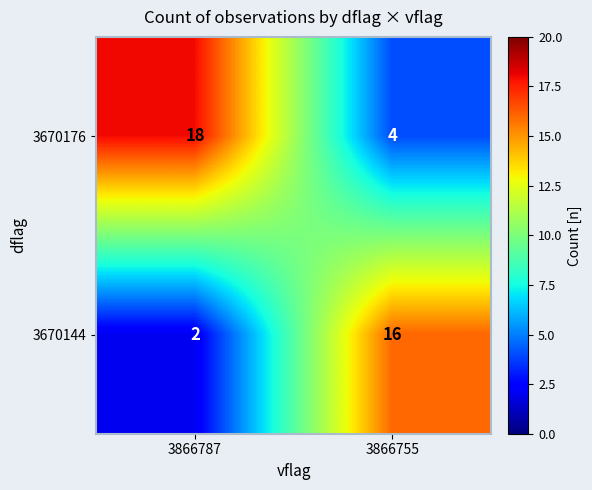

List the series in order of their overall mean, lowest first.

3670144, 3670176